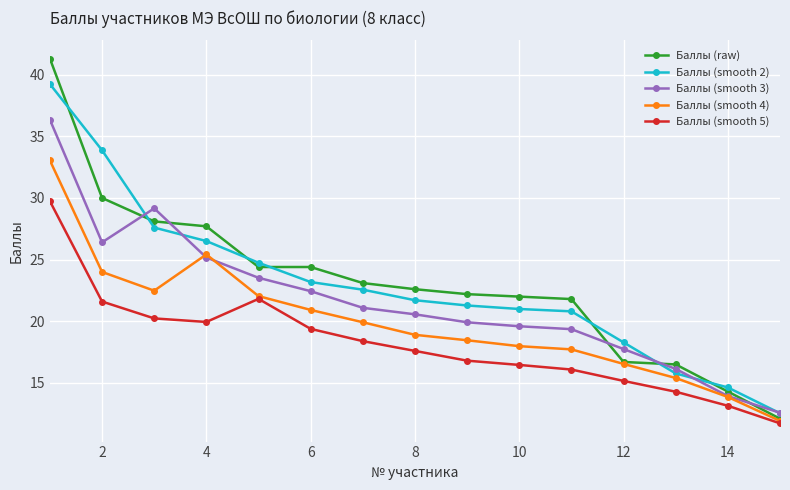

What is the maximum value for Баллы (smooth 2)?

39.2